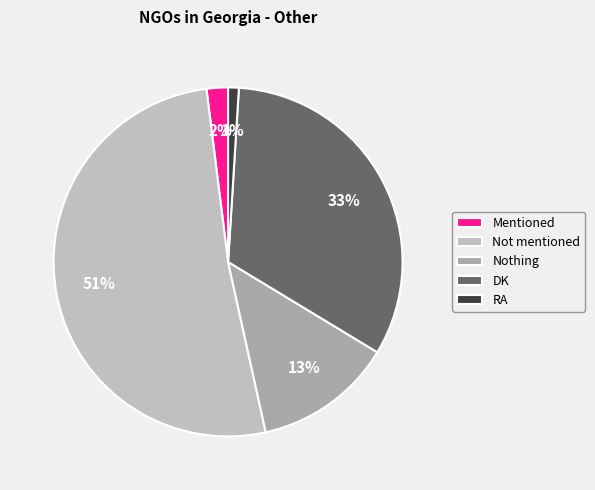

How many slices are in this pie chart?

5